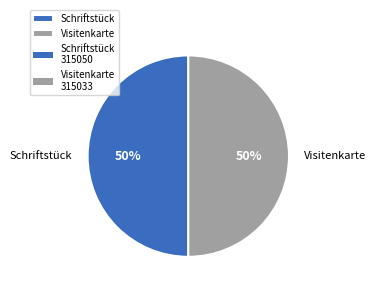

What percentage is the Visitenkarte slice, to the nearest percent?

50%